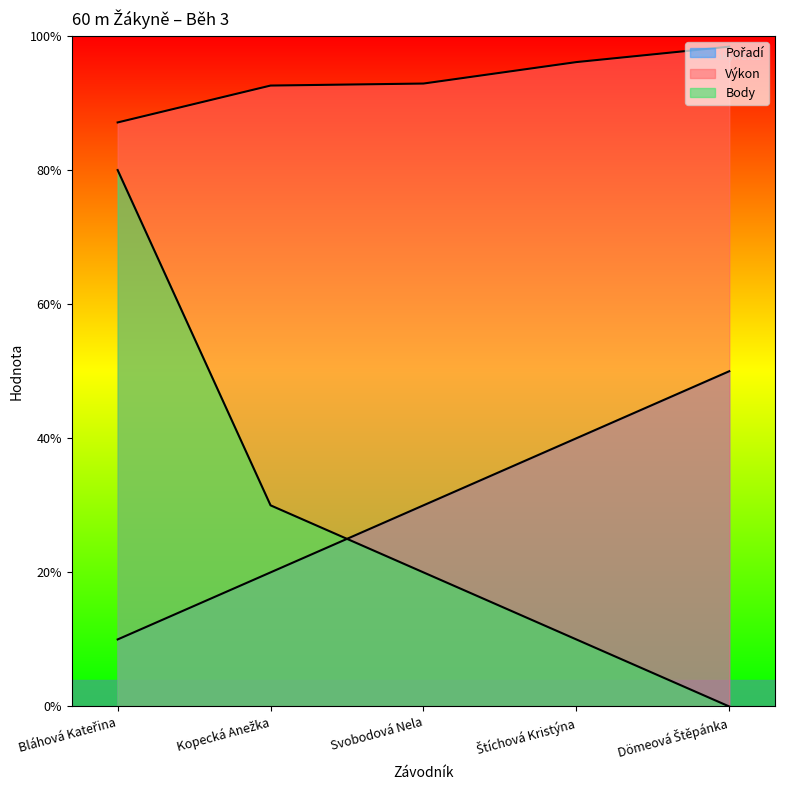

Does the chart display data point markers on the line(s)?

No